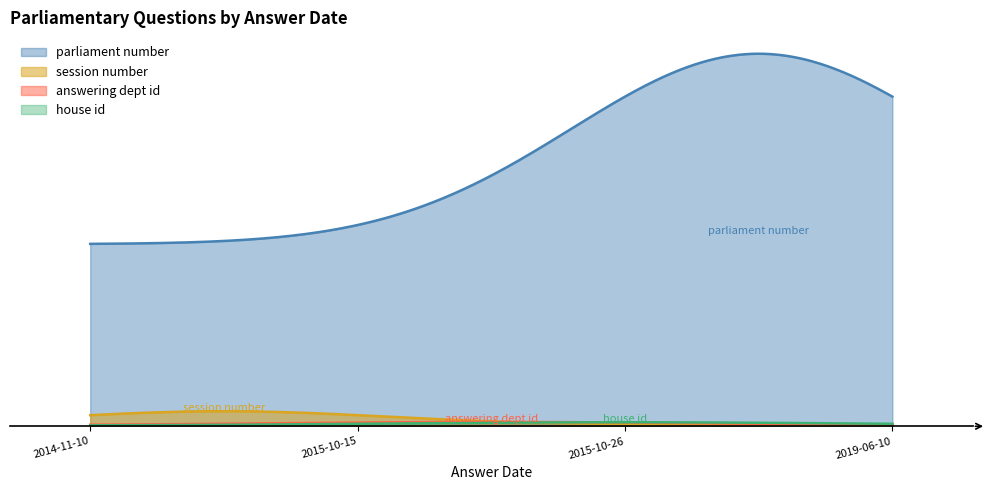

Is it true that house id equals 1 at 2019-06-10?

True